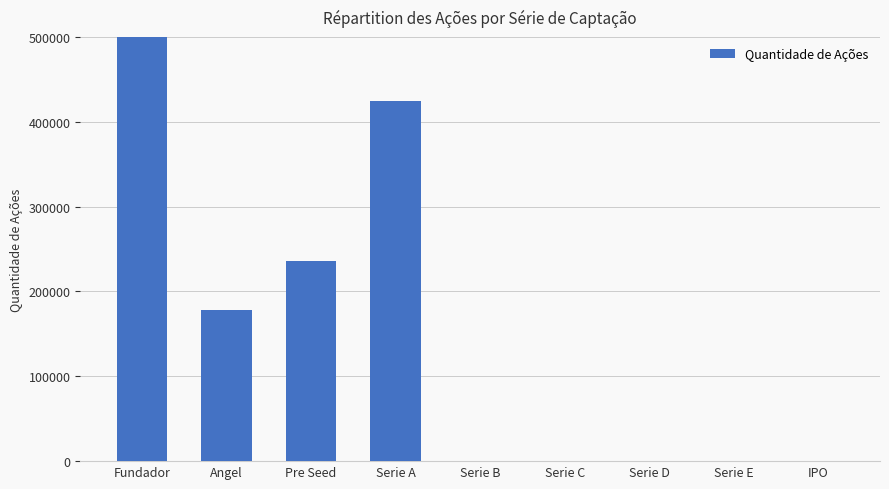

Between Serie D and IPO, which is larger?

Serie D